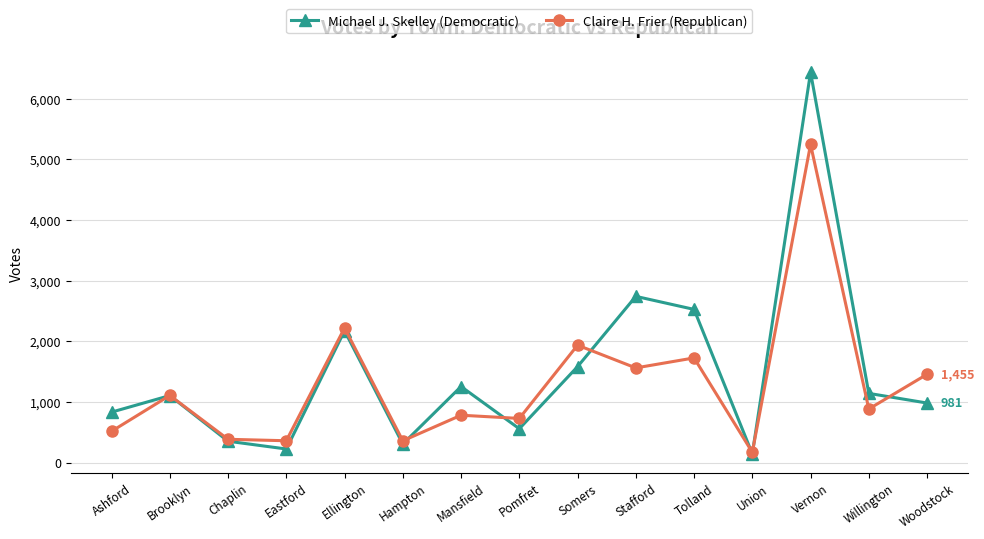

True or false: Michael J. Skelley (Democratic) has a value of 2598 at Somers.

False